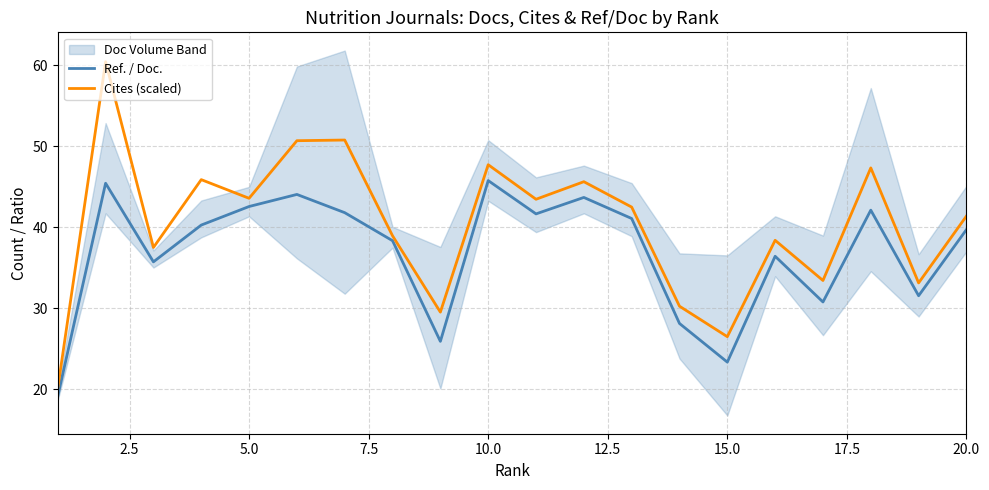

How many interior local peaks does the Ref. / Doc. series have?

6